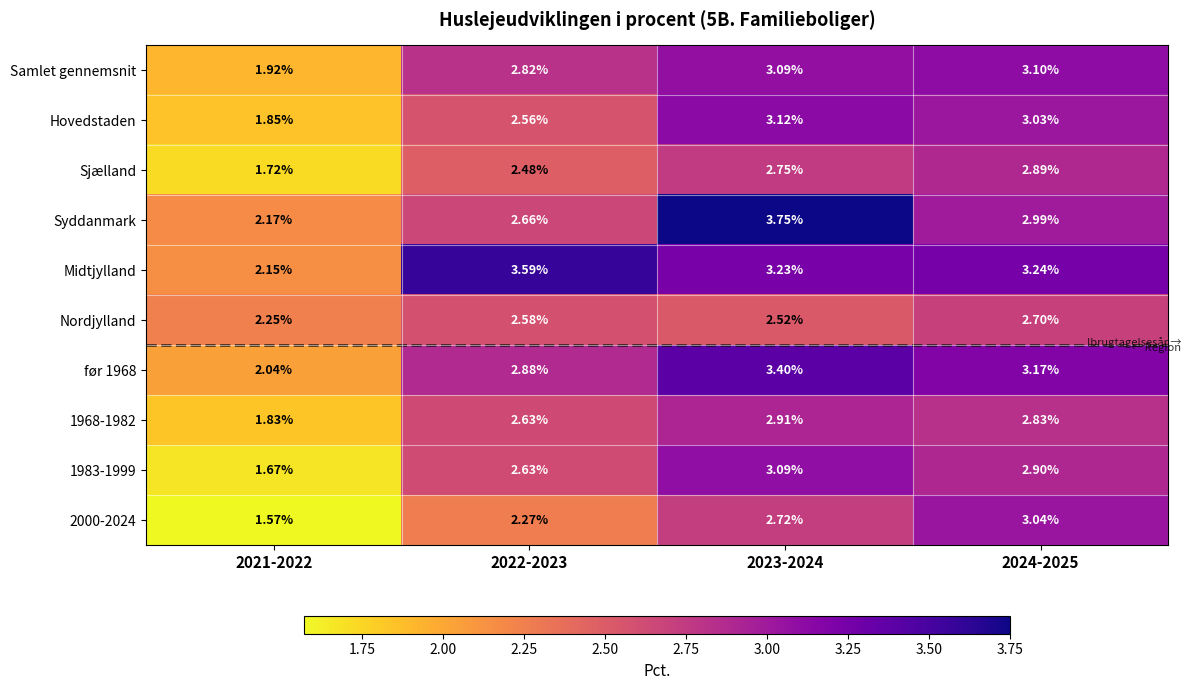

Which series has the largest total across all categories?

Midtjylland